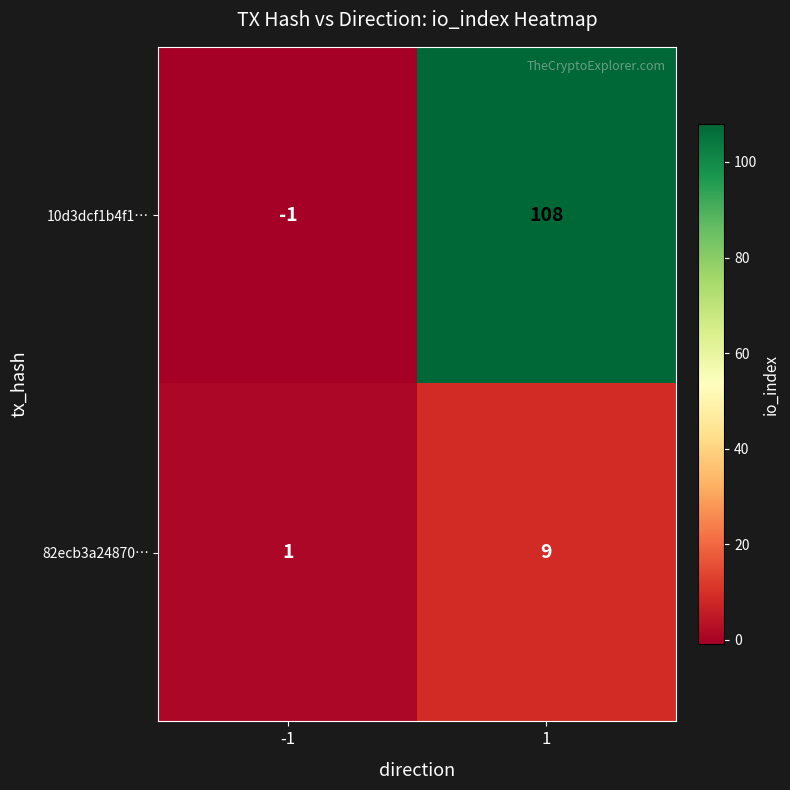

Reading left to right, extract all data points from this chart.

10d3dcf1b4f1…: -1	108
82ecb3a24870…: 1	9